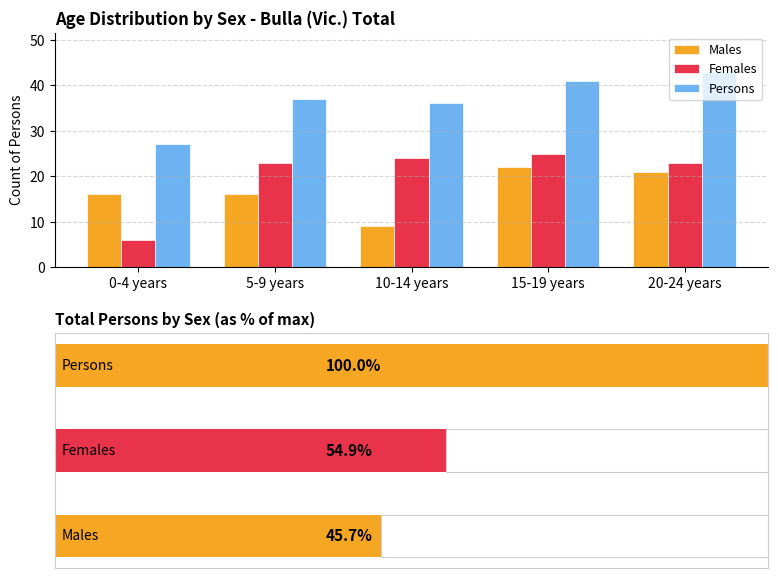

Reading right to left, transcribe all the data shown in this chart.

Males: 21	22	9	16	16
Females: 23	25	24	23	6
Persons: 43	41	36	37	27